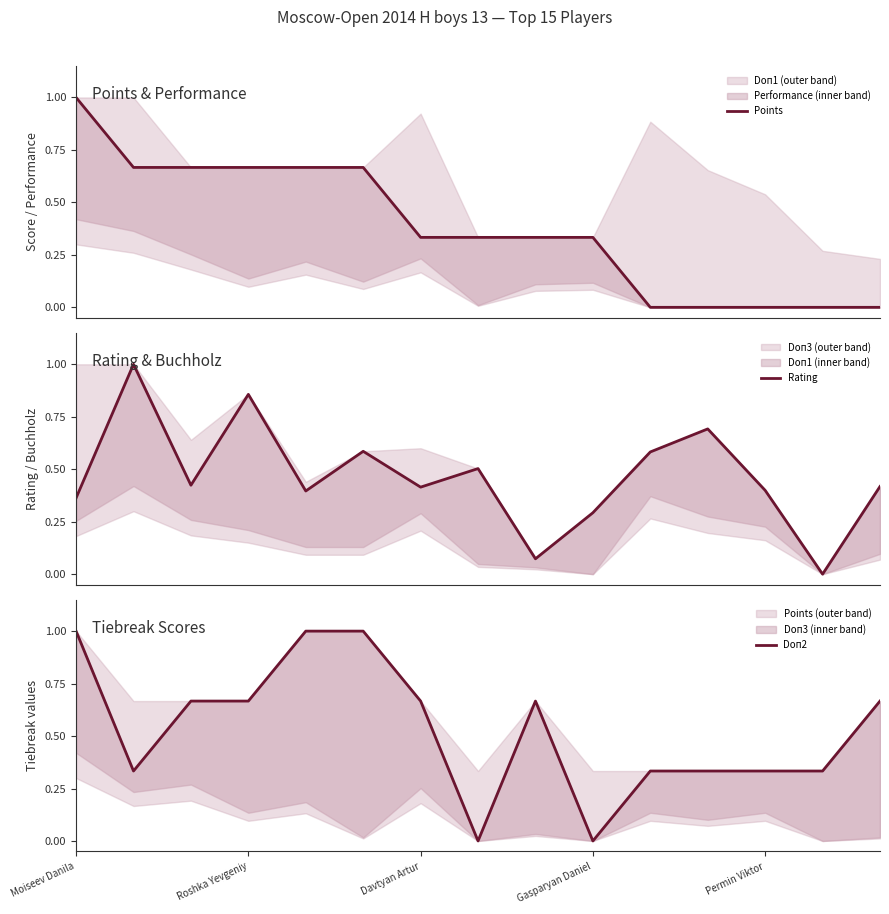

At how many categories does at least one series exceed 0?

15